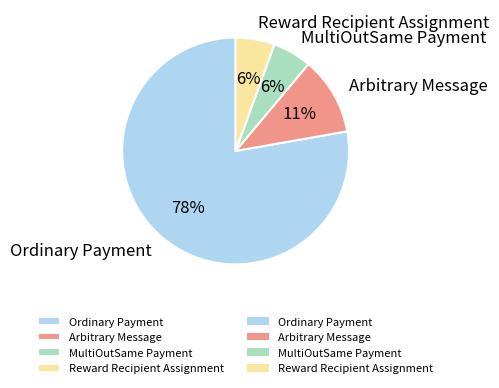

Combined, do Ordinary Payment and Reward Recipient Assignment account for over 50%?

Yes